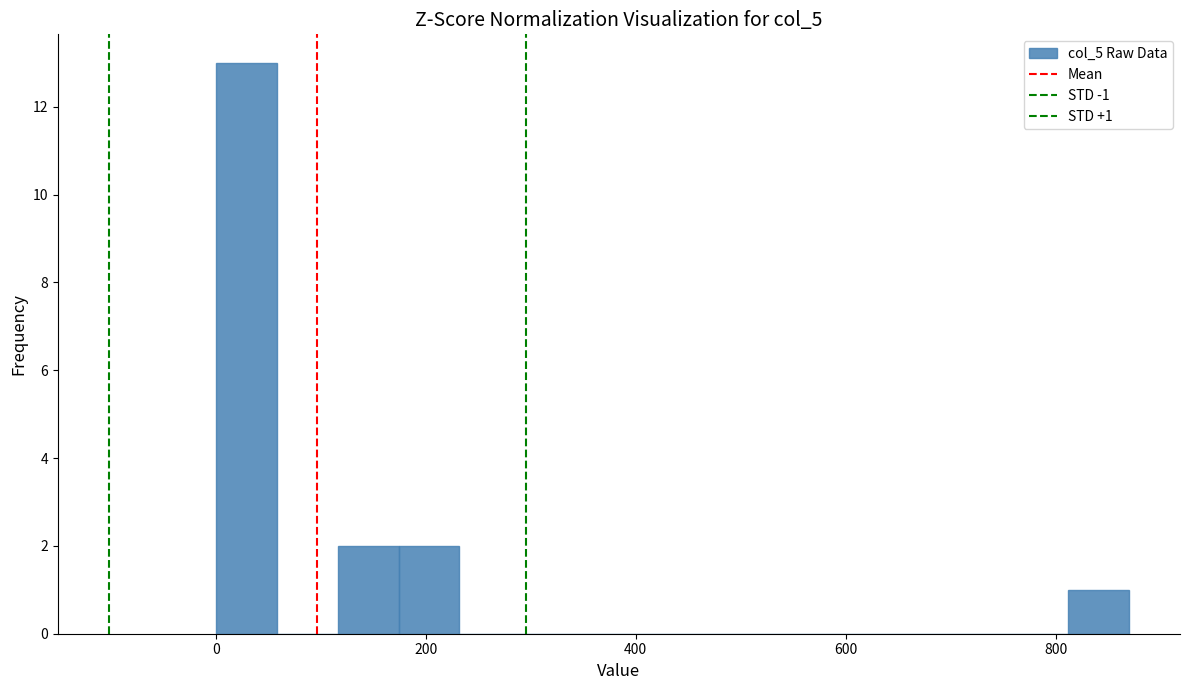

Around what value on the x-axis is the tallest bar? Give the approximate position of its centre, as read against the axis.

20